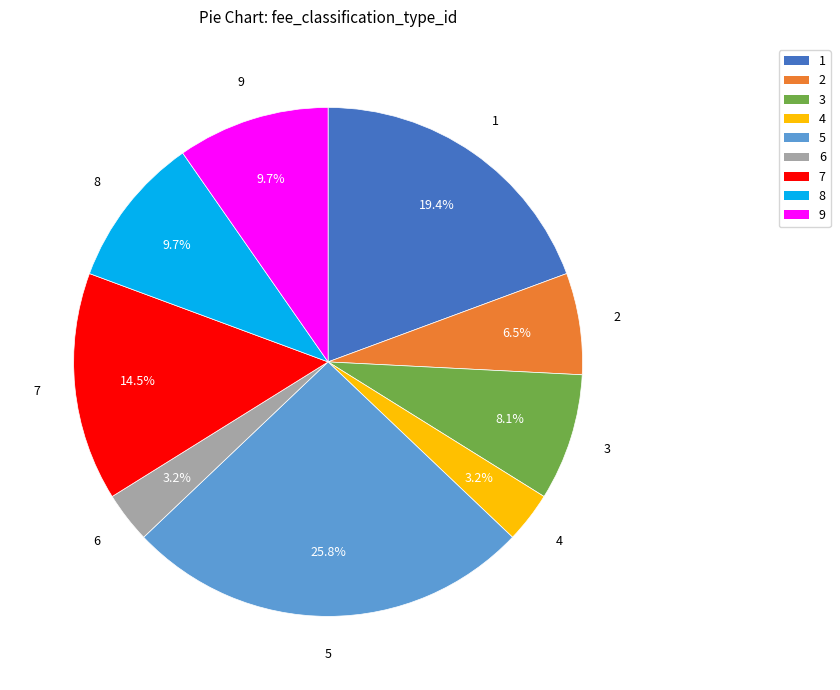

Which category has the biggest portion of the pie?

5